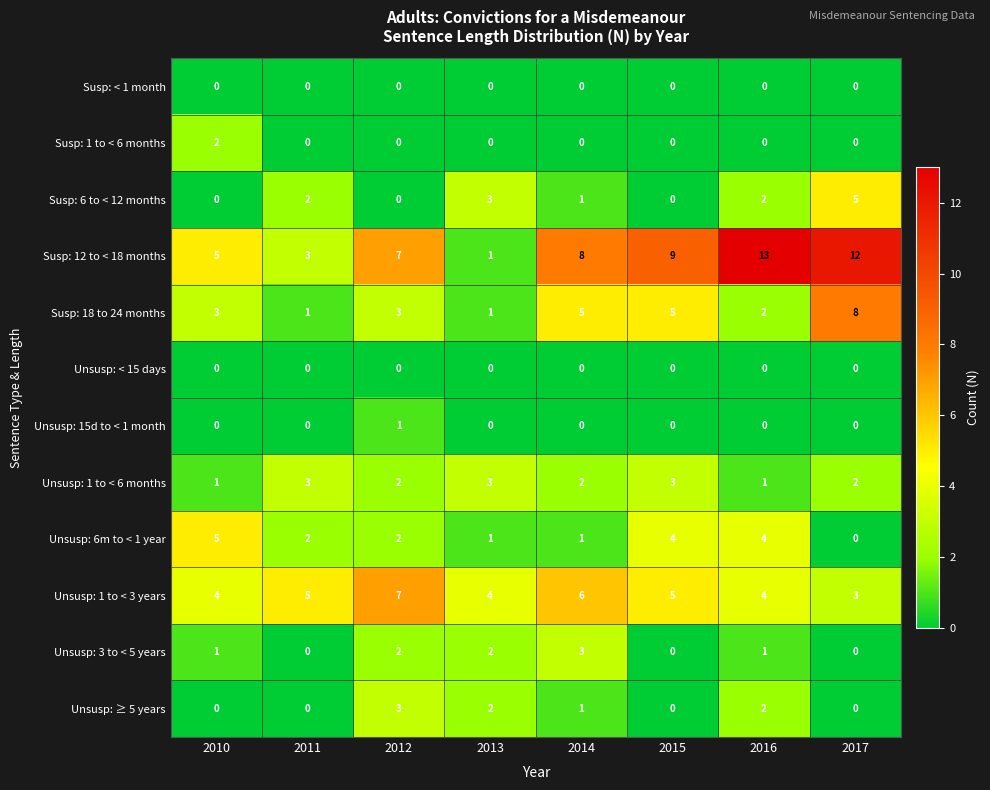

The value of Susp: 18 to 24 months at 2010 is 1. True or false?

False